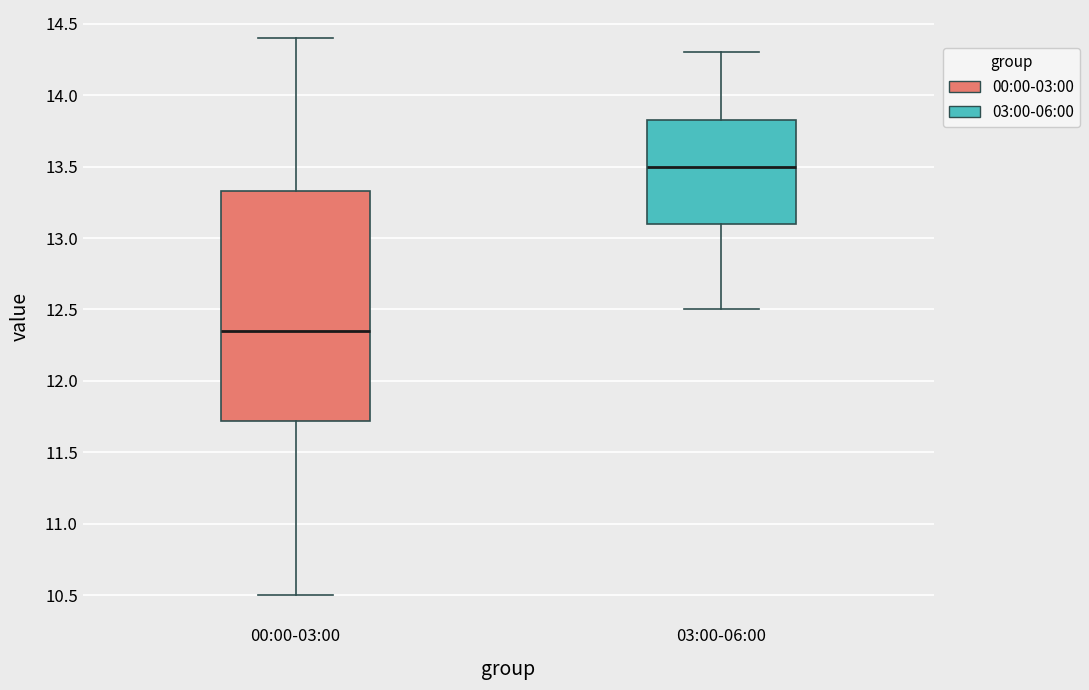

Which box is the tallest, from its lower edge to its upper edge?

00:00-03:00